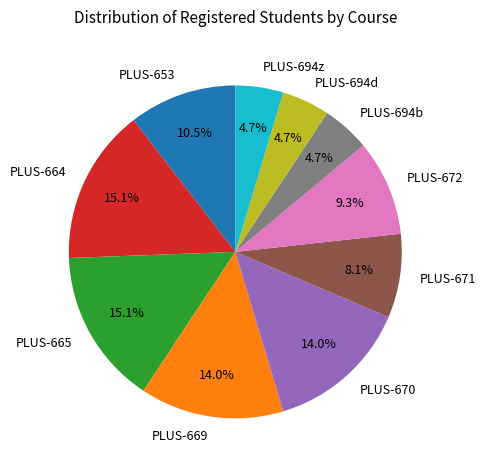

Does any single category account for the majority?

No